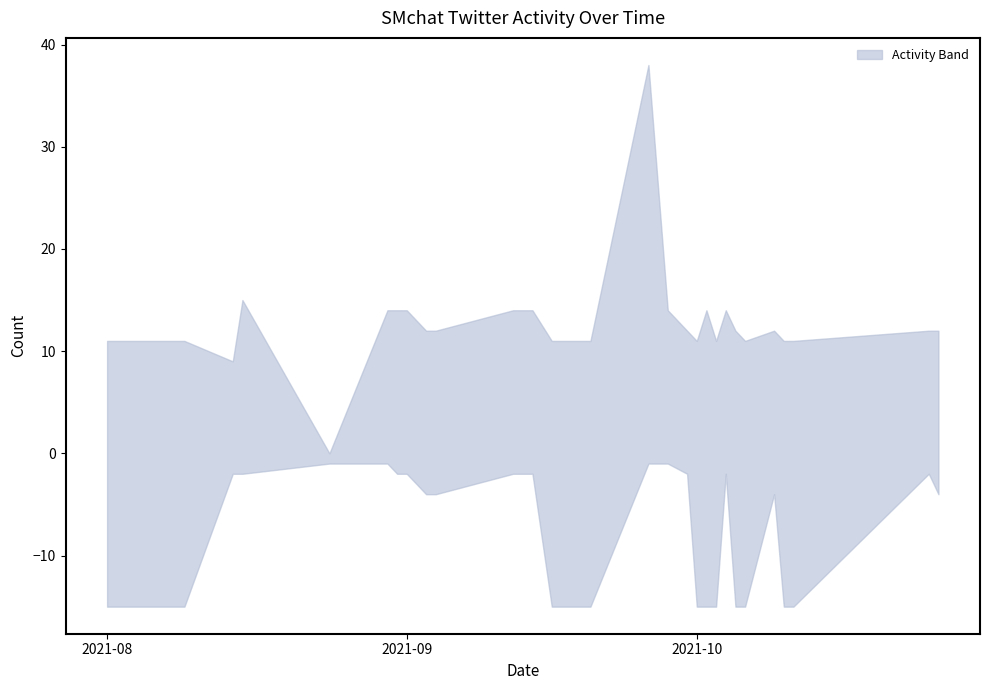

What position from the left is 2021-09-13?

12